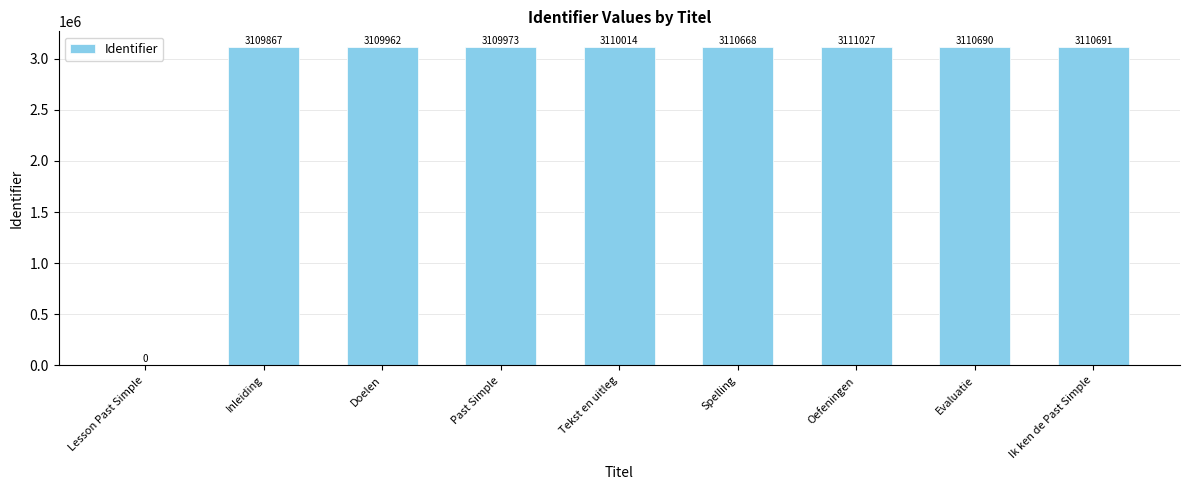

The value at Inleiding is 2159299. True or false?

False